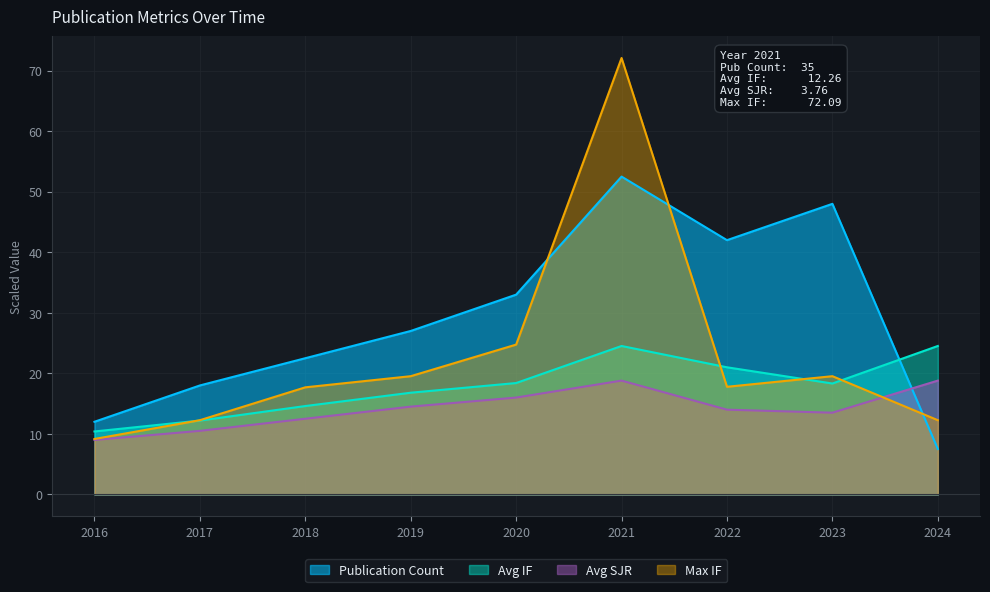

How many intersections are there between Avg IF and Max IF?

4